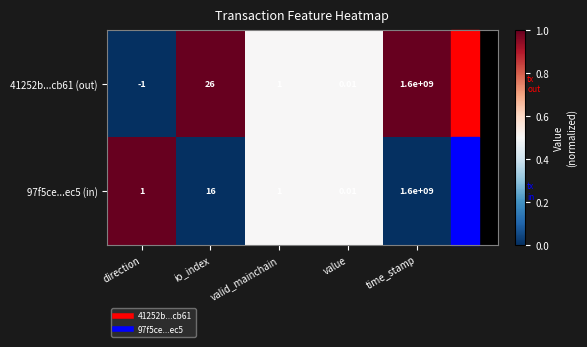

Count the number of categories in the chart.

5